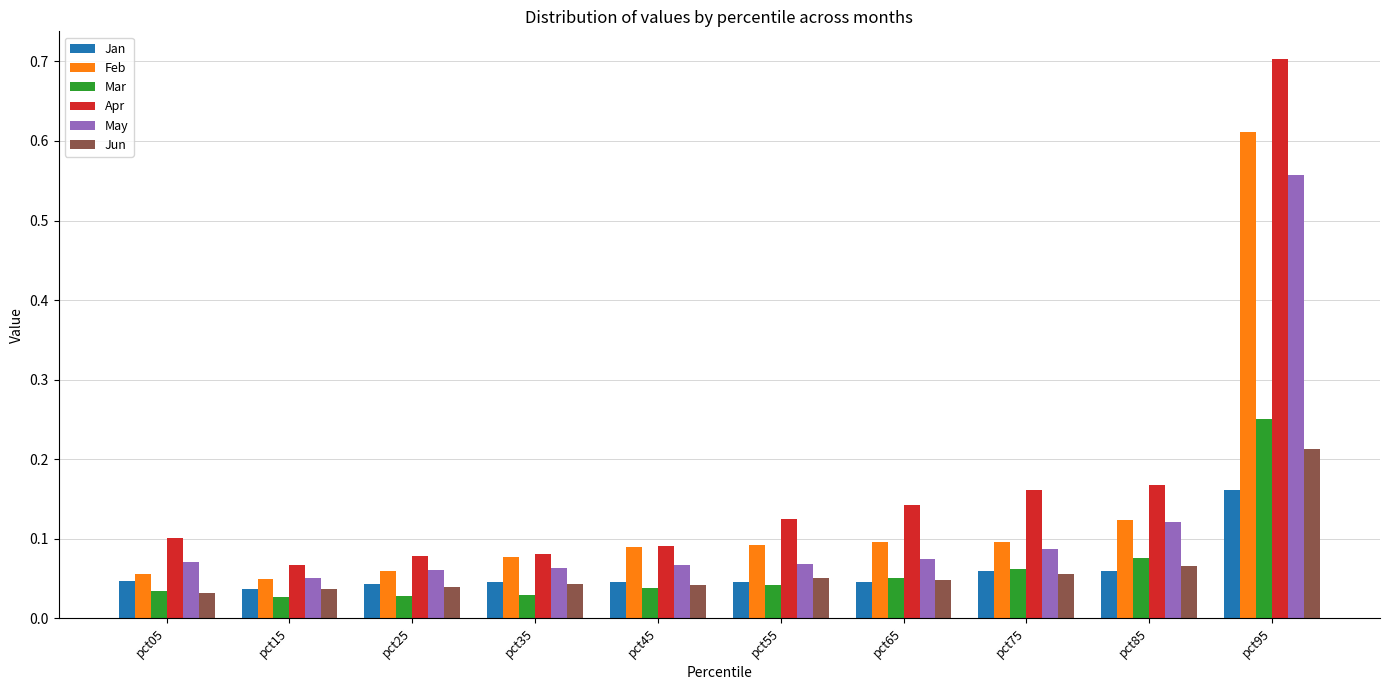

What is the difference between the maximum and second lowest values in the May series?

0.5